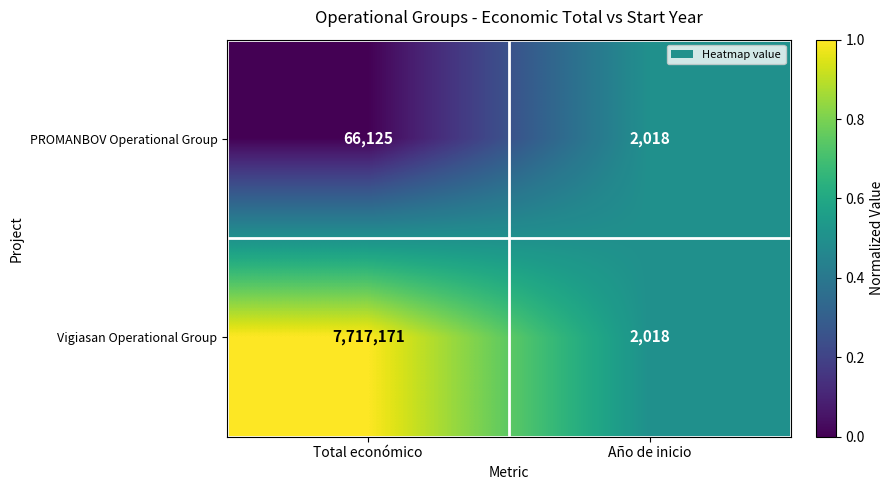

Rank the categories by Vigiasan Operational Group value from lowest to highest.

Año de inicio, Total económico